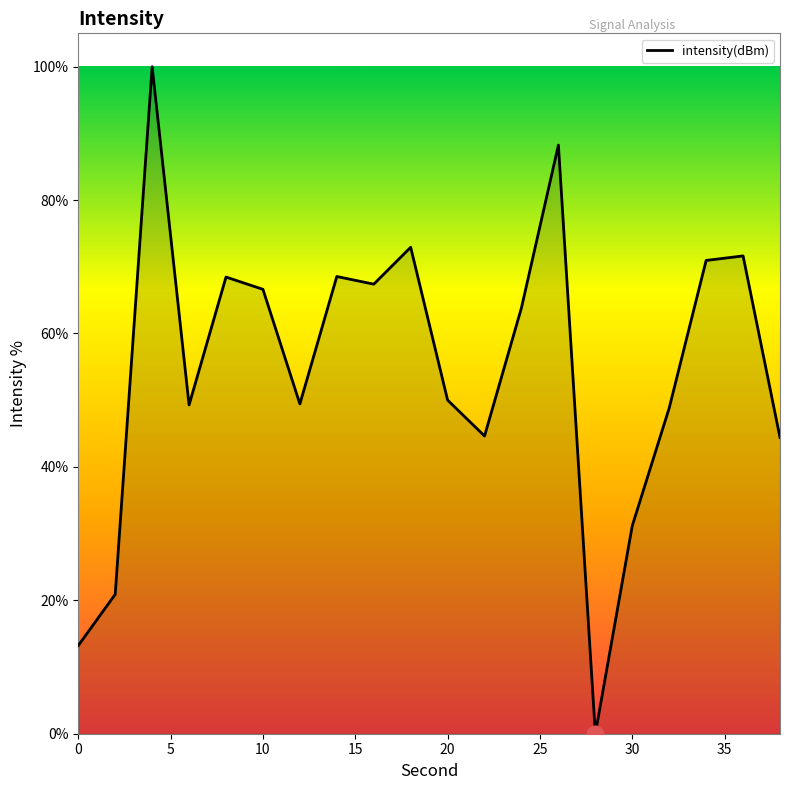

How many lines are shown in the chart?

1